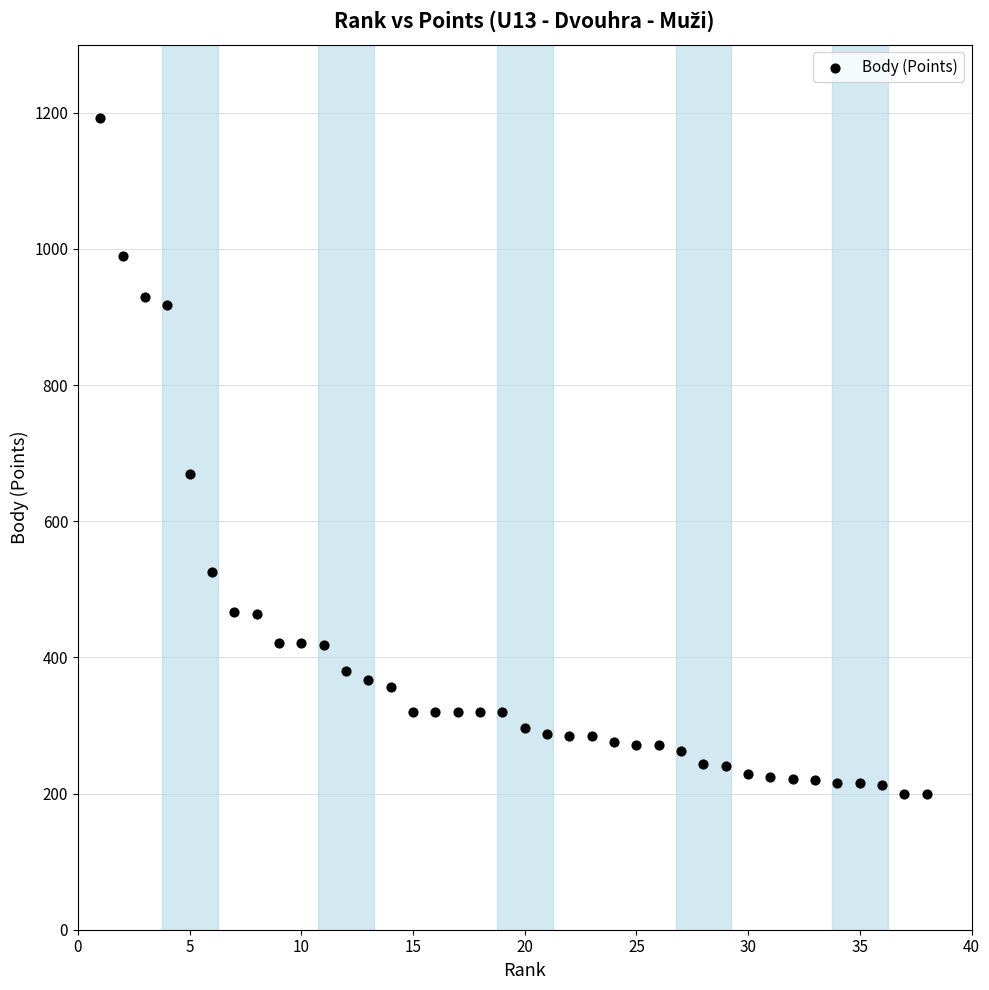

What Y value in the scatter plot is closest to 696?

670